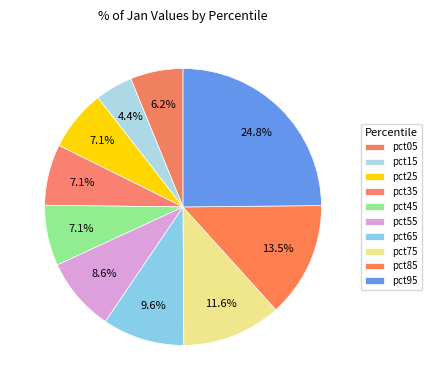

Is it true that pct45 is 1% of the pie?

False